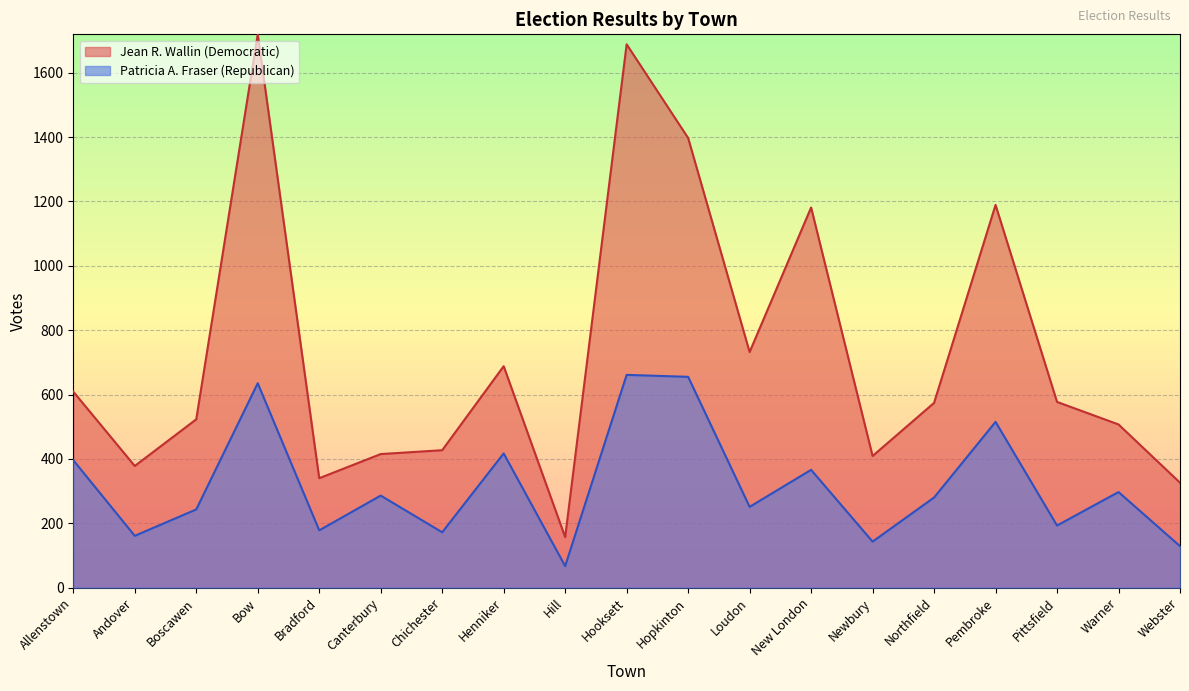

What is the greatest value displayed?

1719